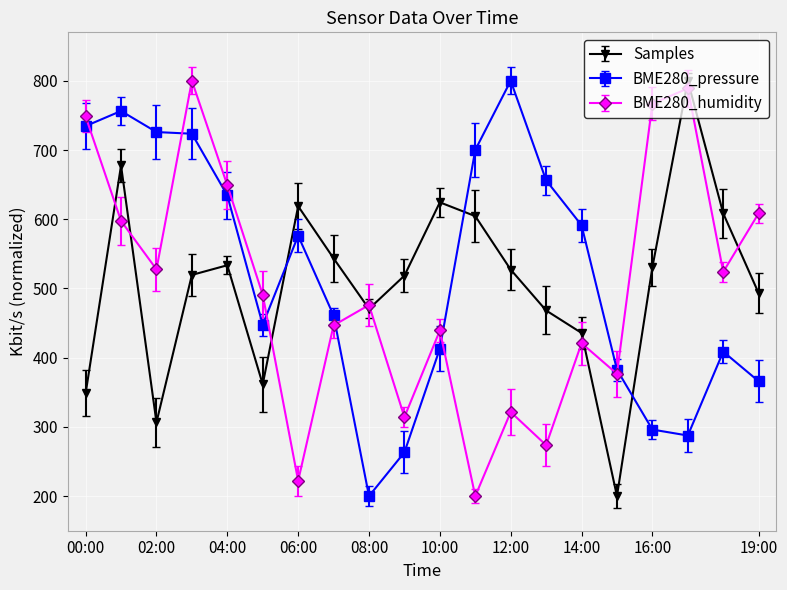

What is the minimum value for BME280_humidity?

200.0